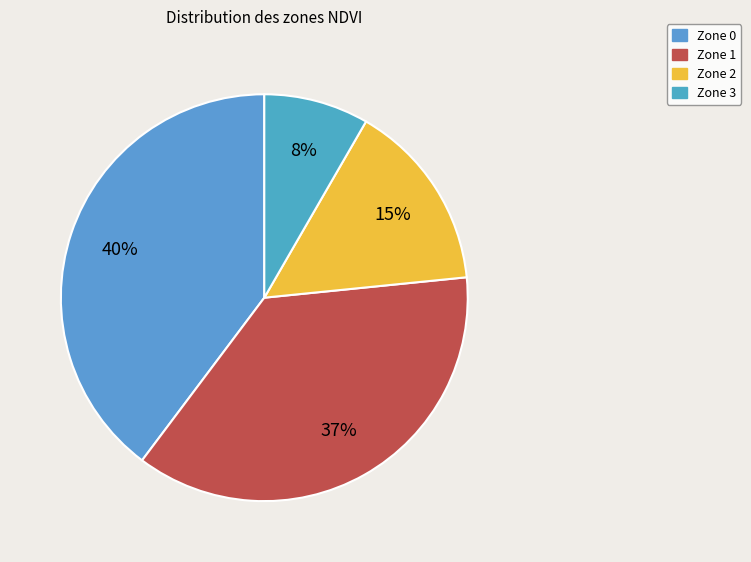

Does Zone 2 account for over 50% of the chart?

No